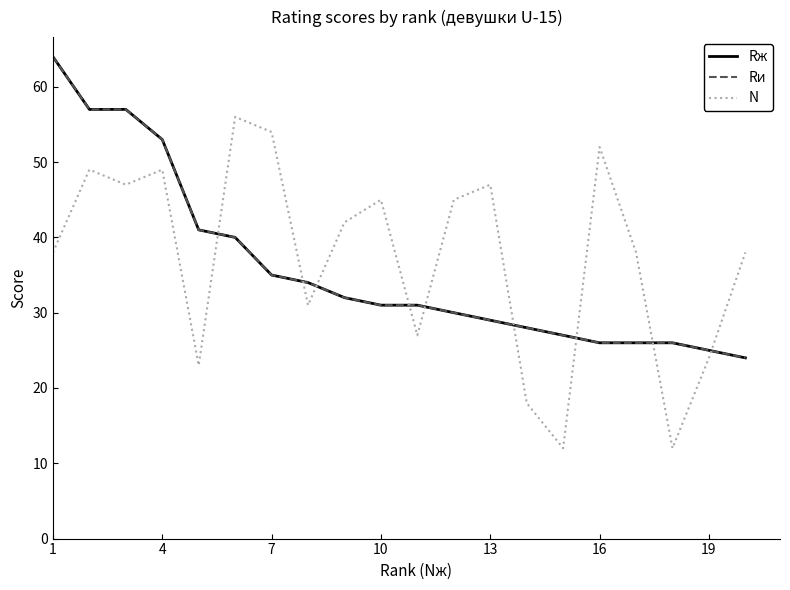

Is this an area chart (filled region under the line)?

No